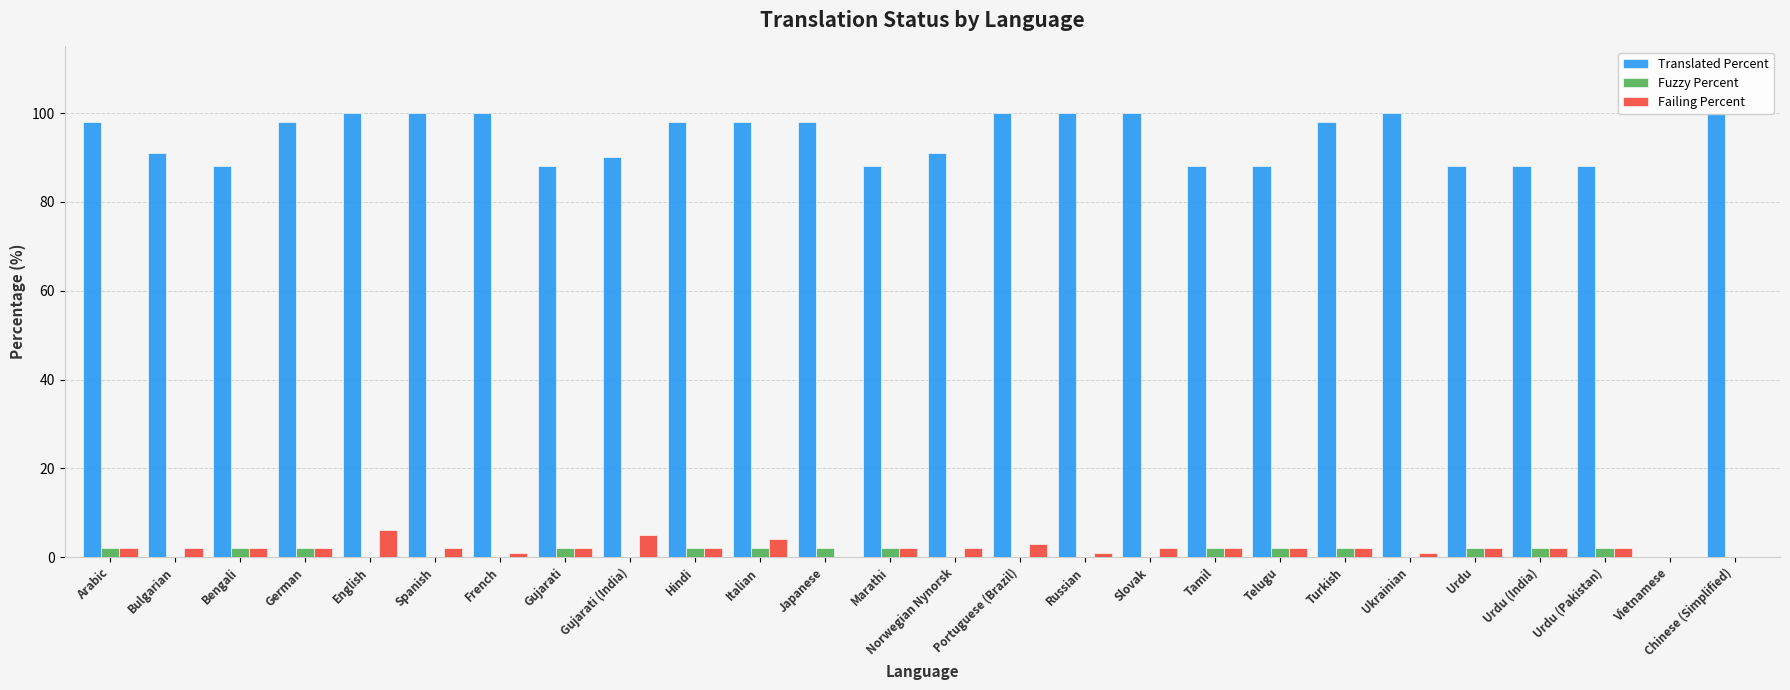

True or false: Fuzzy Percent has a value of 2 at Tamil.

True